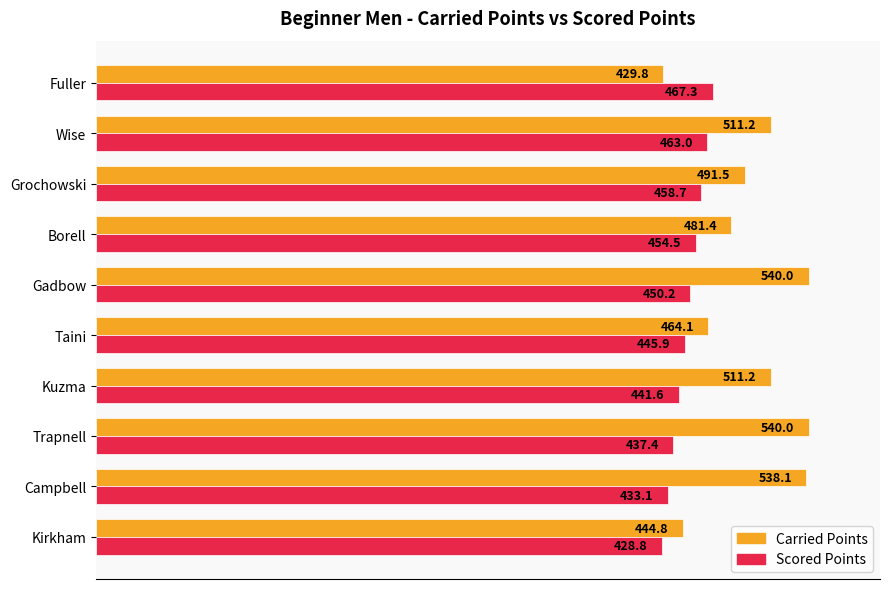

What are all the series names shown in the legend?

Carried Points, Scored Points